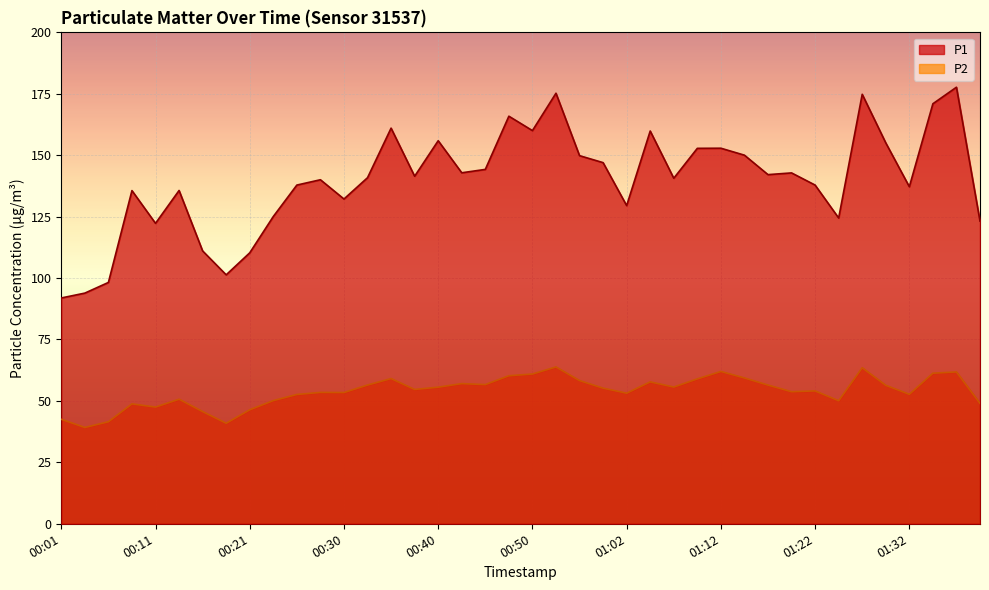

The P2 series shows 53.4 at 00:30. True or false?

True